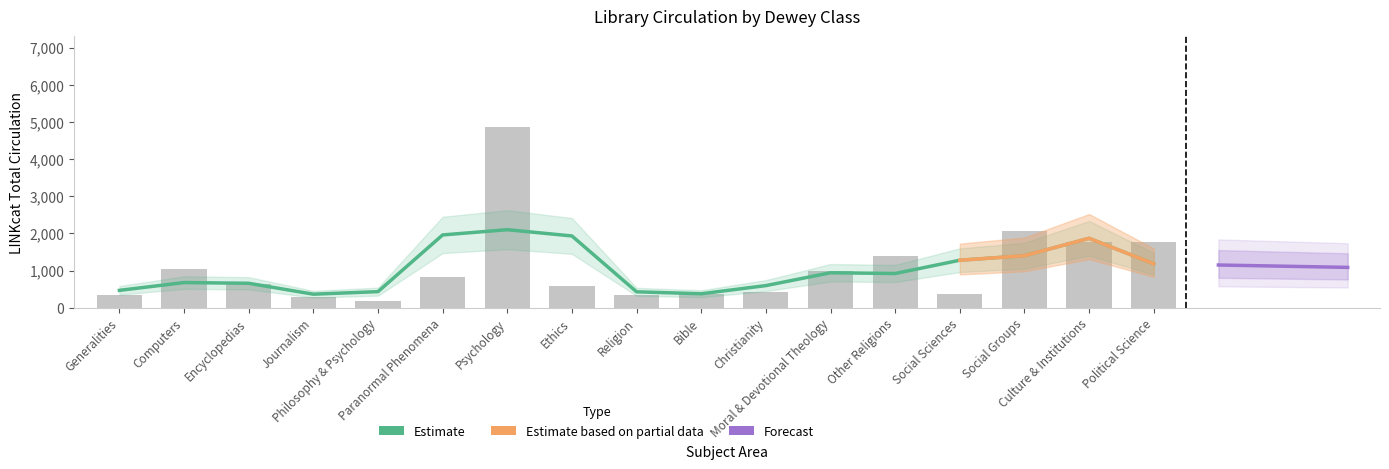

What is the difference between the maximum and minimum values?

4704